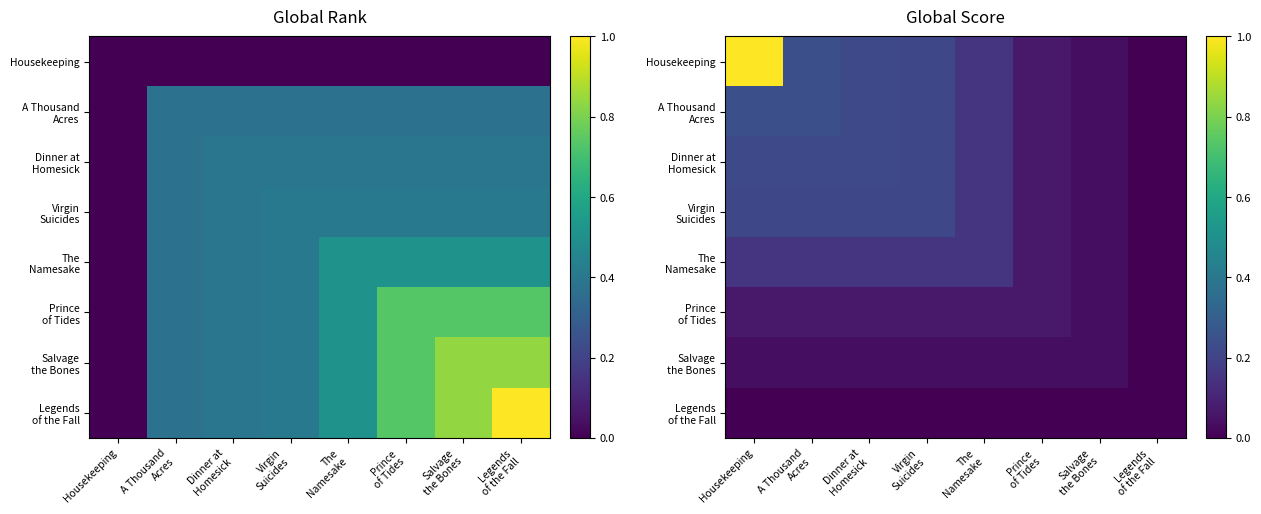

The Salvage the Bones series shows 0.0 at Legends of the Fall. True or false?

True